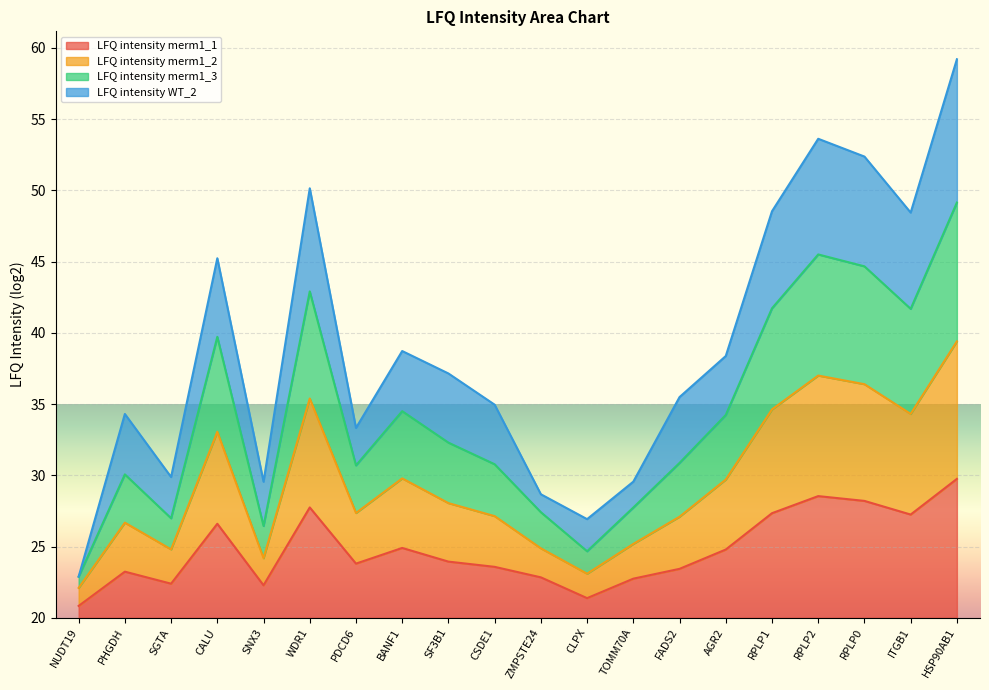

Where does the LFQ intensity merm1_1 series first go above 23?

PHGDH